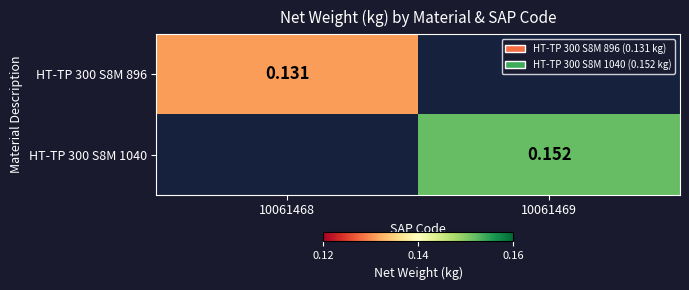

How many data points in HT-TP 300 S8M 896 are above 0?

1